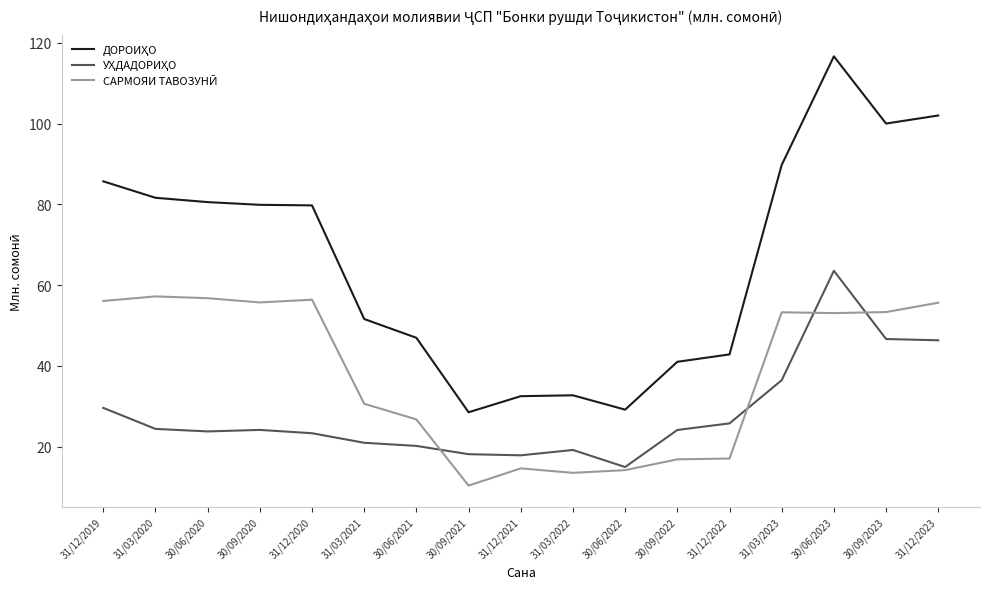

At which category is the sum across all series the highest?

30/06/2023